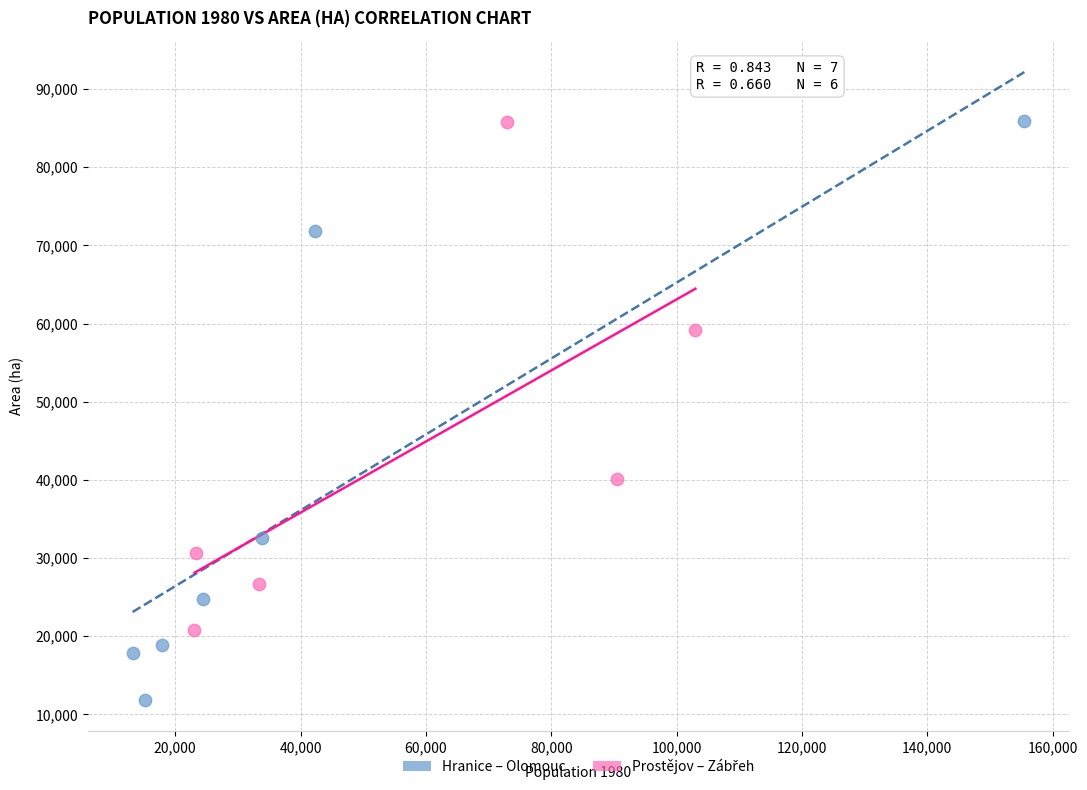

Which series has the widest spread of Y values?

Hranice – Olomouc